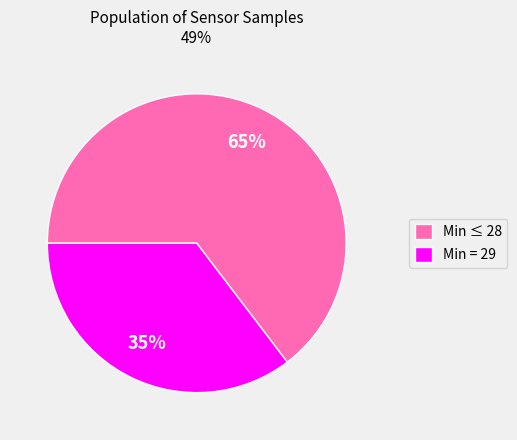

Combined, do Min = 29 and Min ≤ 28 account for over 50%?

Yes